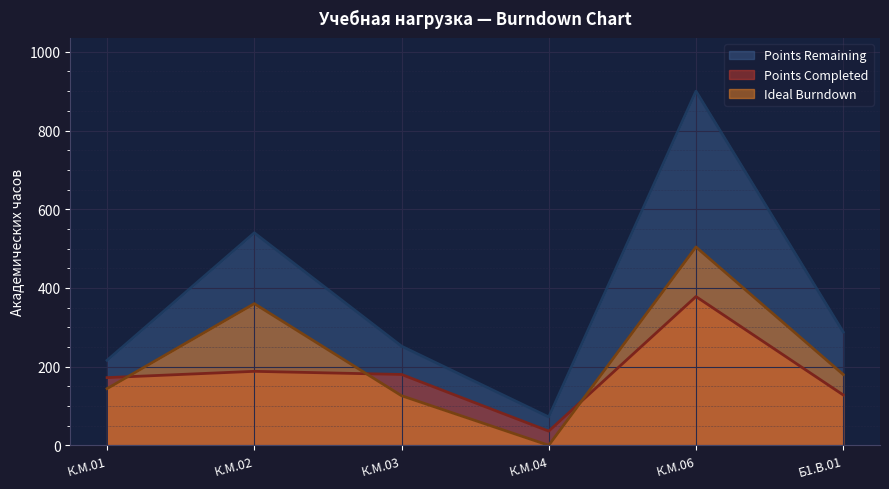

Is it true that Points Remaining equals 540 at К.М.02?

True